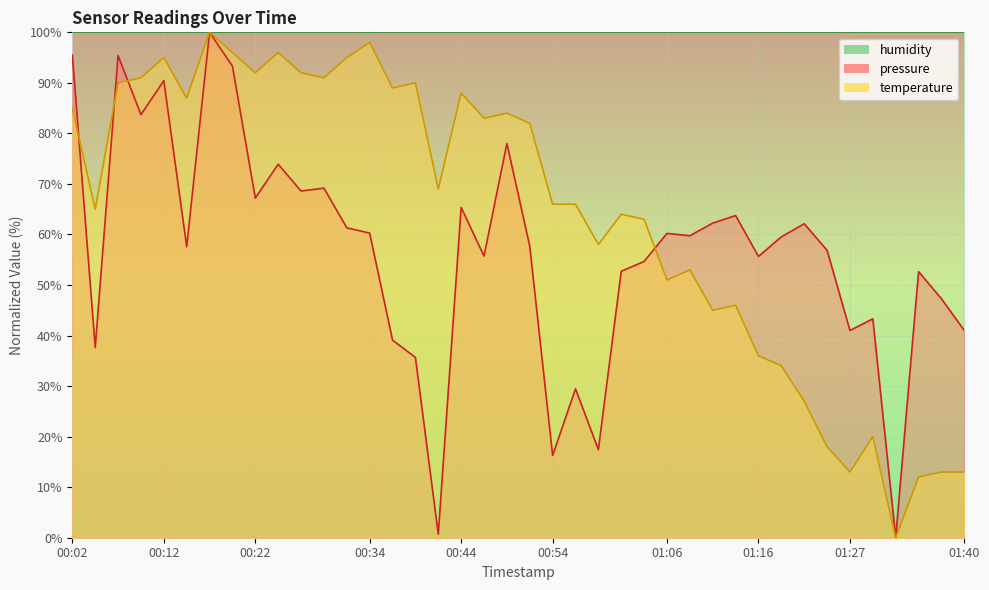

How many lines are shown in the chart?

2